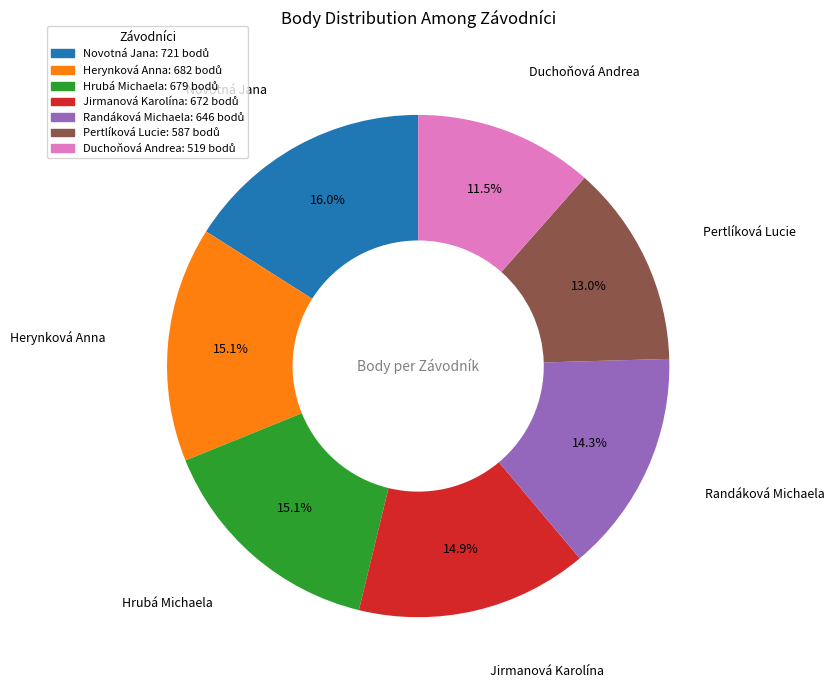

What is the largest slice in the pie chart?

Novotná Jana